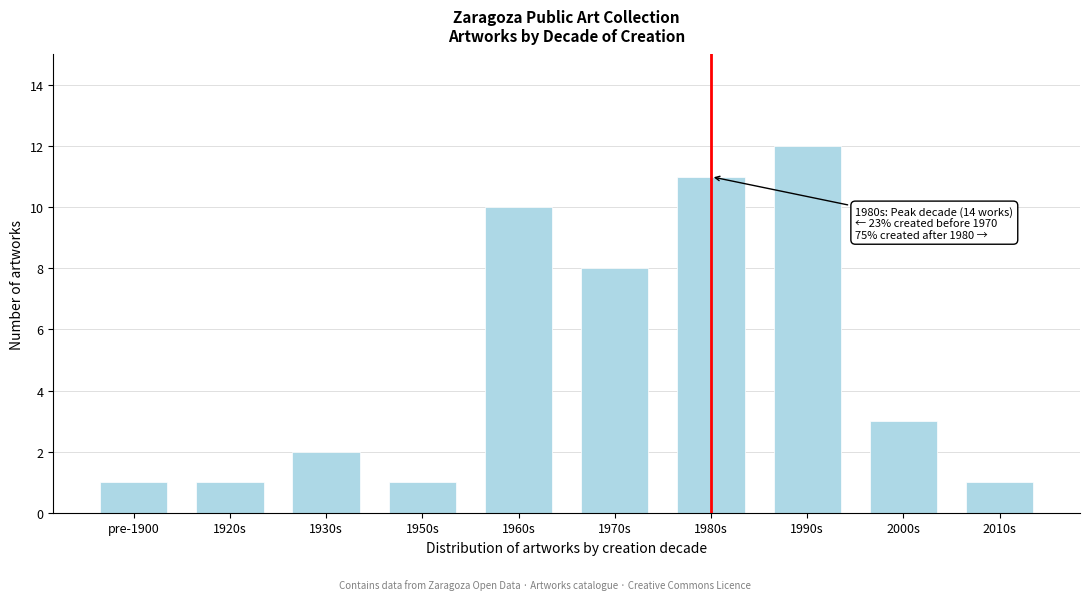

Reading left to right, transcribe all the data shown in this chart.

pre-1900=1	1920s=1	1930s=2	1950s=1	1960s=10	1970s=8	1980s=11	1990s=12	2000s=3	2010s=1